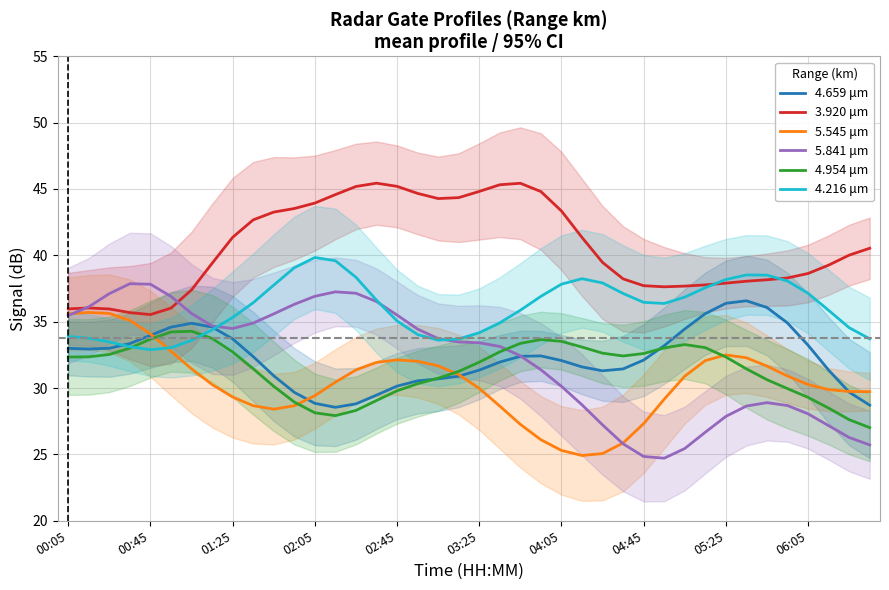

What is the lowest value of the 4.954 μm series?

27.0